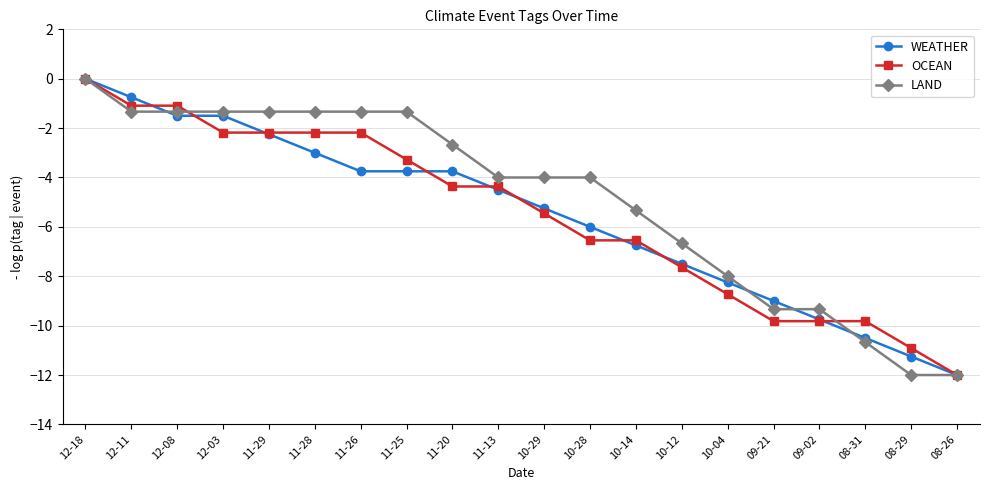

Which series changed the most between 12-08 and 10-14?

OCEAN